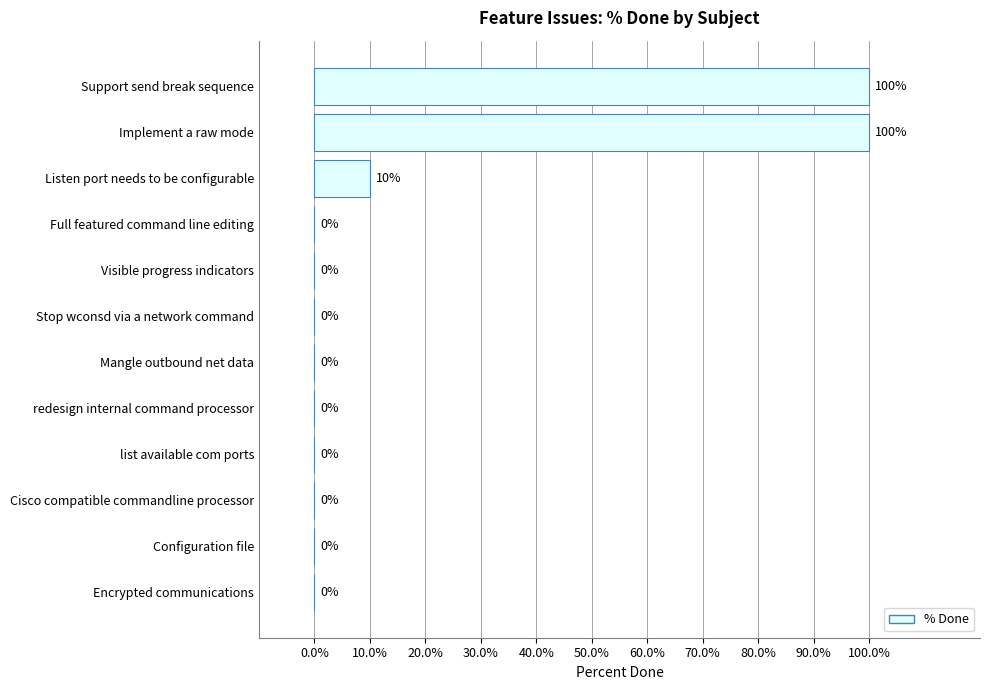

What is the maximum value shown in the chart?

100